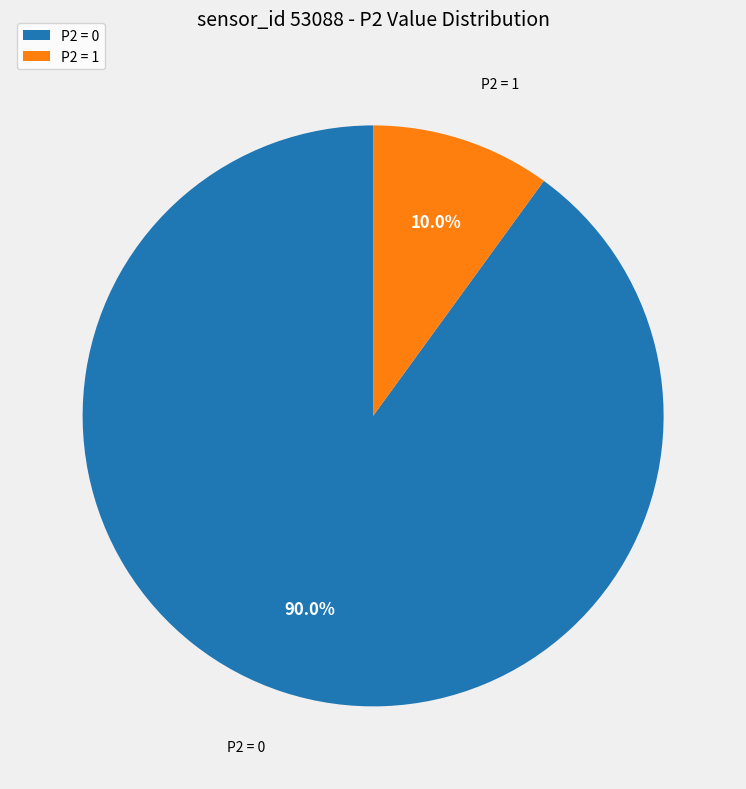

How much of the chart is everything except P2 = 0?

10.0%